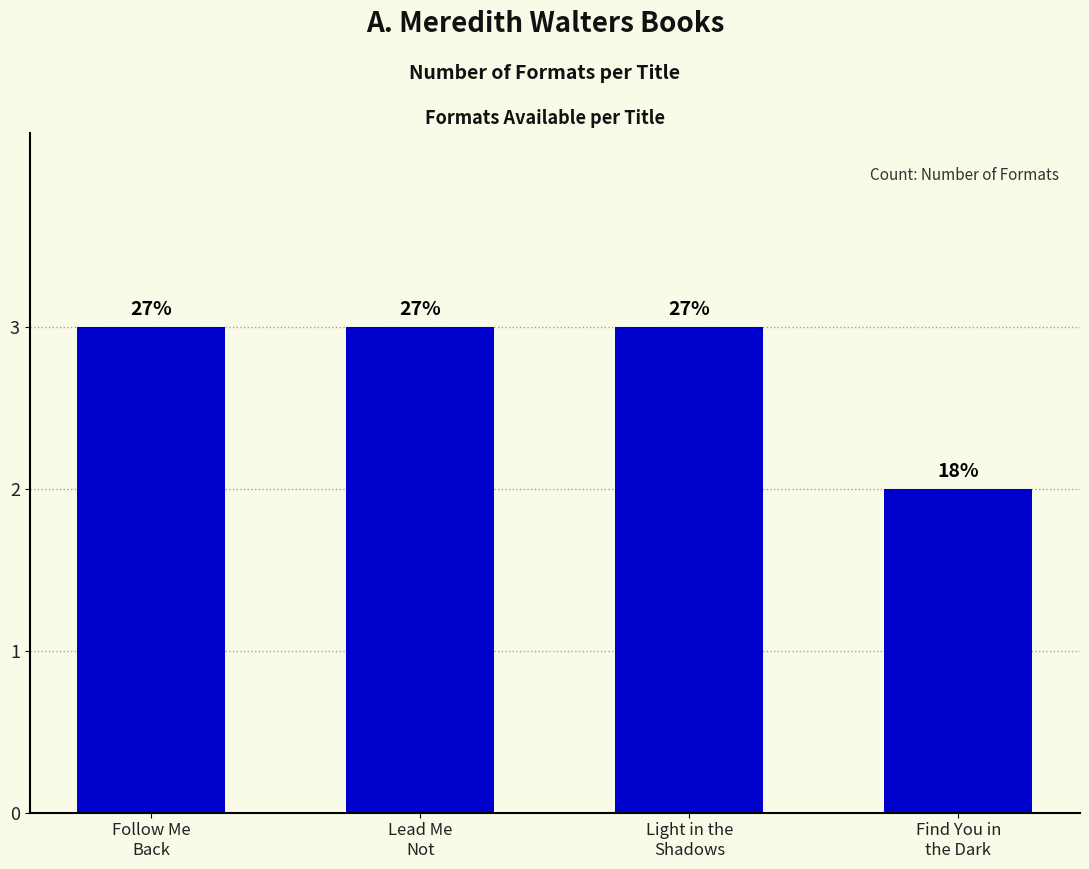

Are the bars horizontal?

No